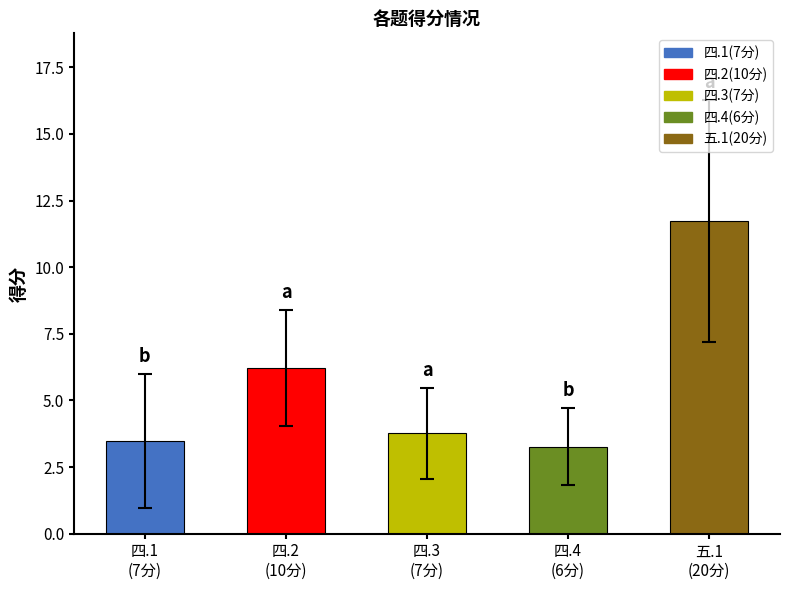

Reading right to left, what are all the values shown in this chart?

11.7	3.3	3.8	6.2	3.5